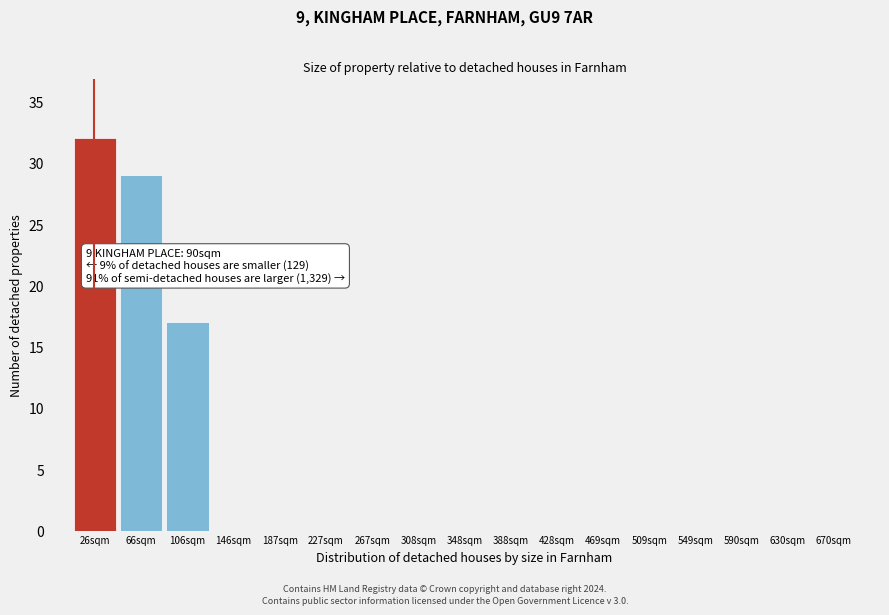

Reading left to right, what are all the values shown in this chart?

26sqm=32	66sqm=29	106sqm=17	146sqm=0	187sqm=0	227sqm=0	267sqm=0	308sqm=0	348sqm=0	388sqm=0	428sqm=0	469sqm=0	509sqm=0	549sqm=0	590sqm=0	630sqm=0	670sqm=0